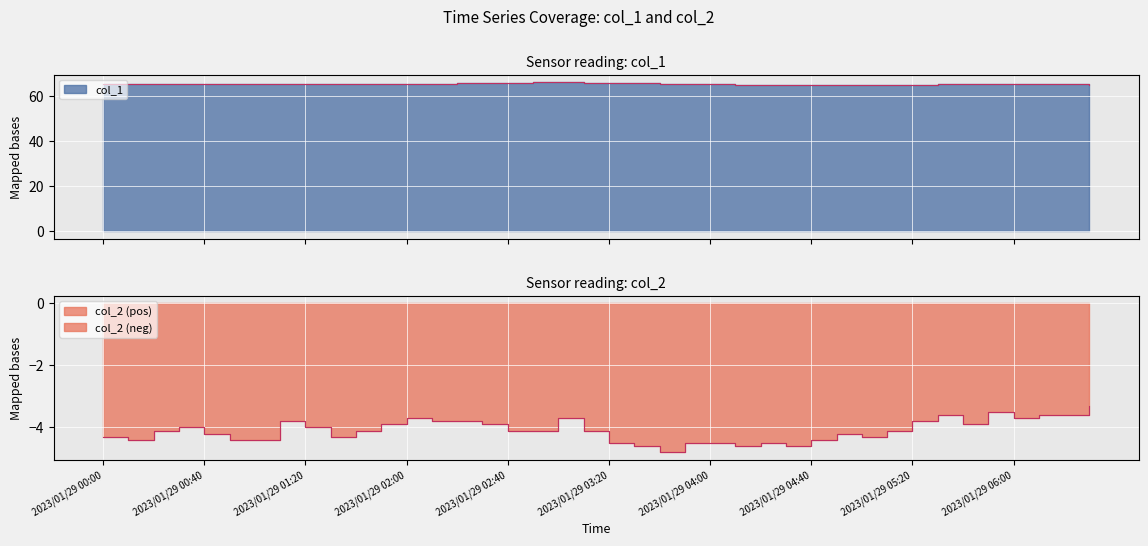

Reading right to left, what are all the values shown in this chart?

col_1: 65.0	65.1	65.2	65.3	65.3	65.4	65.3	64.7	64.8	64.9	65.0	65.0	64.8	64.8	65.0	65.1	65.3	65.4	65.5	65.6	65.7	66.0	66.1	65.8	65.6	65.7	65.4	65.3	65.1	65.1	65.4	65.3	65.1	65.1	65.2	65.4	65.3	65.3	65.3	65.2
col_2: -3.3	-3.6	-3.6	-3.7	-3.5	-3.9	-3.6	-3.8	-4.1	-4.3	-4.2	-4.4	-4.6	-4.5	-4.6	-4.5	-4.5	-4.8	-4.6	-4.5	-4.1	-3.7	-4.1	-4.1	-3.9	-3.8	-3.8	-3.7	-3.9	-4.1	-4.3	-4.0	-3.8	-4.4	-4.4	-4.2	-4.0	-4.1	-4.4	-4.3